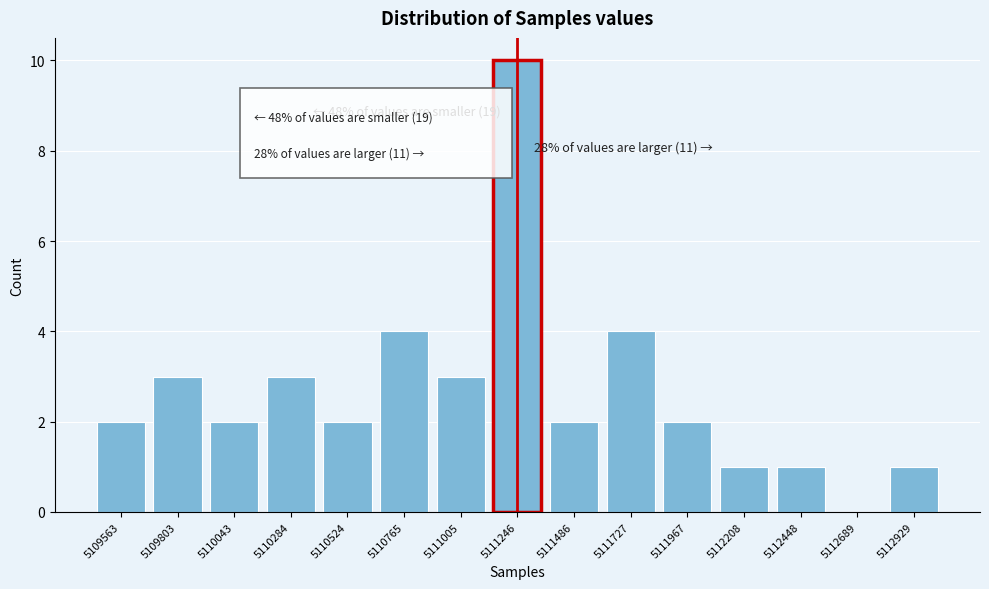

Reading right to left, list all the values displayed in this chart.

5112929=1	5112689=0	5112448=1	5112208=1	5111967=2	5111727=4	5111486=2	5111246=10	5111005=3	5110765=4	5110524=2	5110284=3	5110043=2	5109803=3	5109563=2